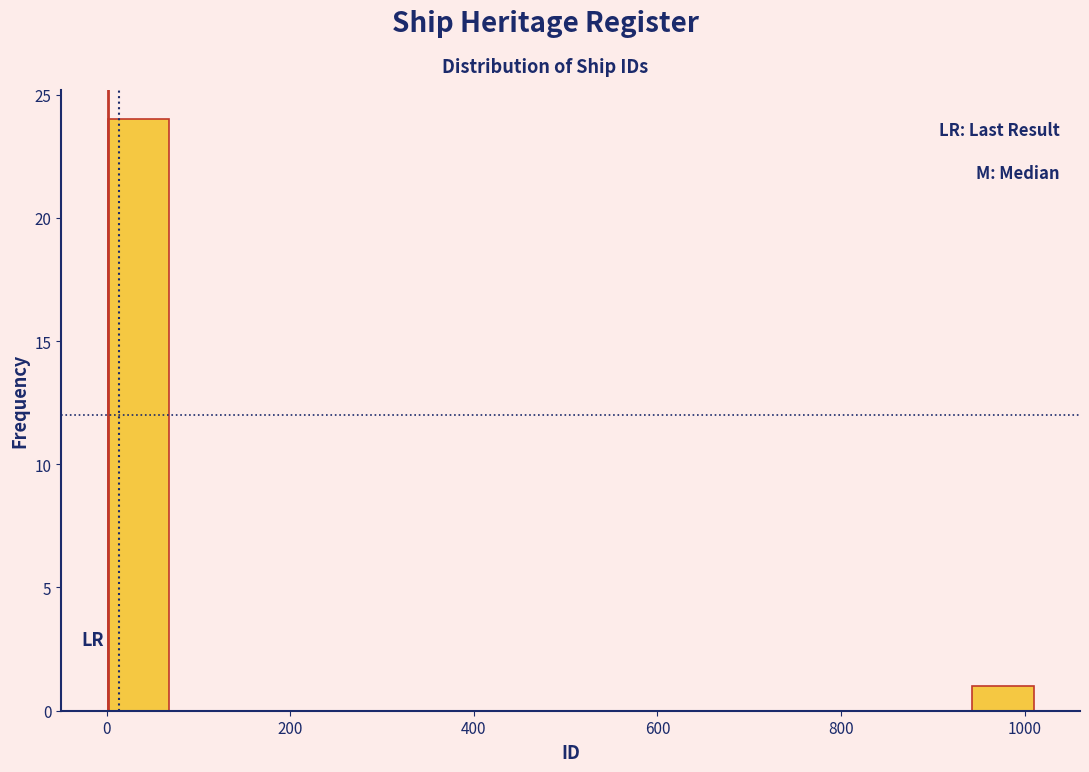

Read against the x-axis, roughly where is the centre of the tallest bar?

40